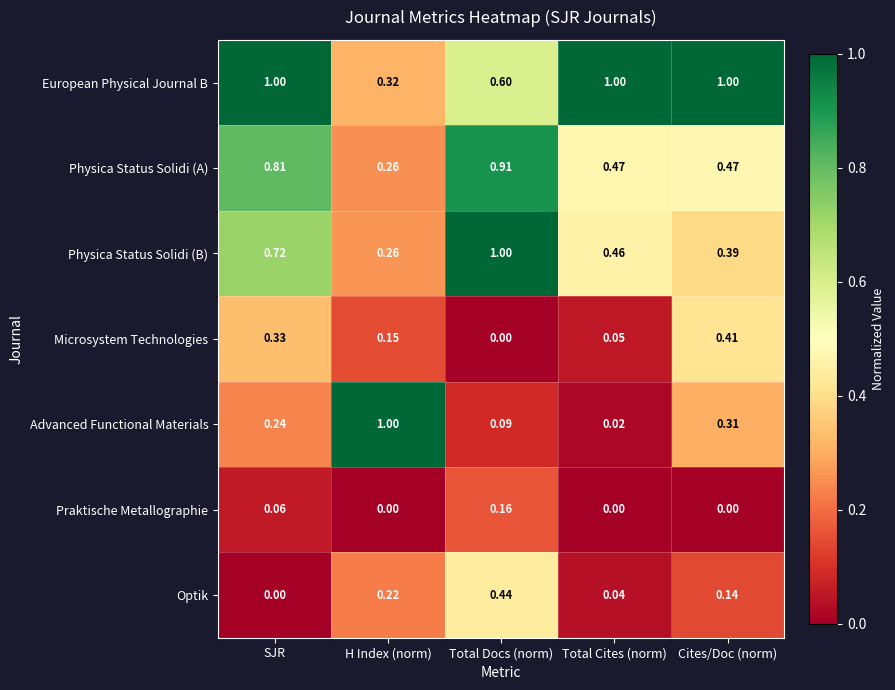

What is the greatest value displayed?

1.0